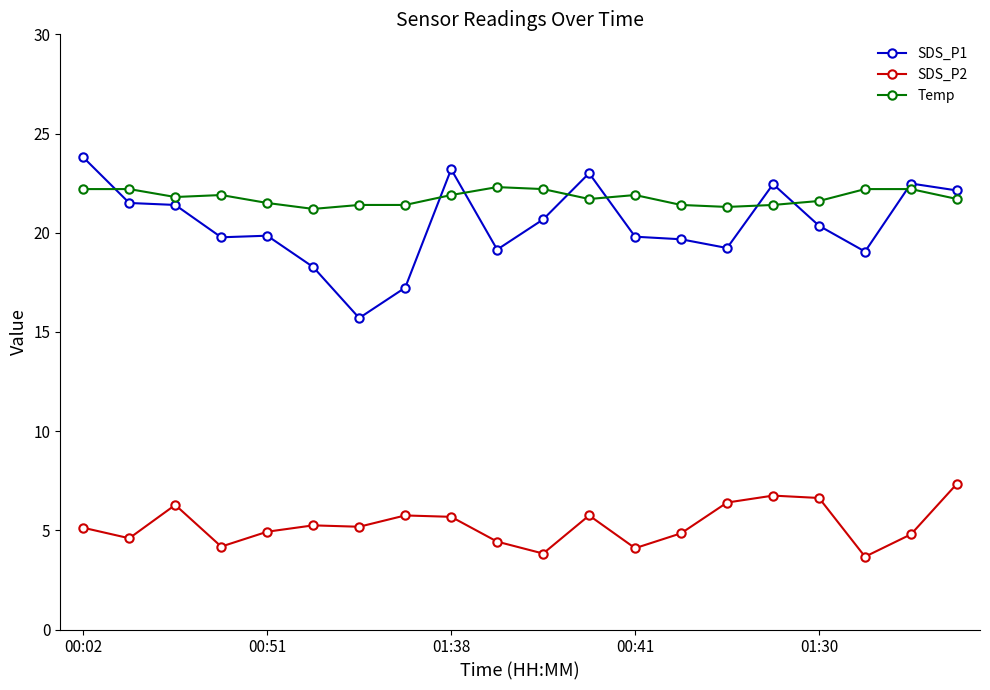

What is the value of the SDS_P1 point at the 9th from the left?

23.2